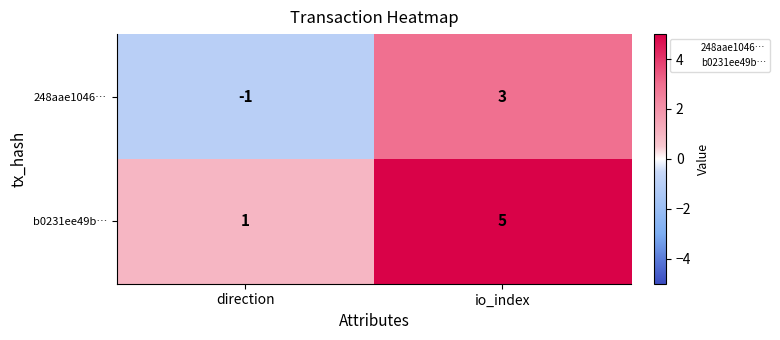

At which label does b0231ee49b… reach its minimum?

direction